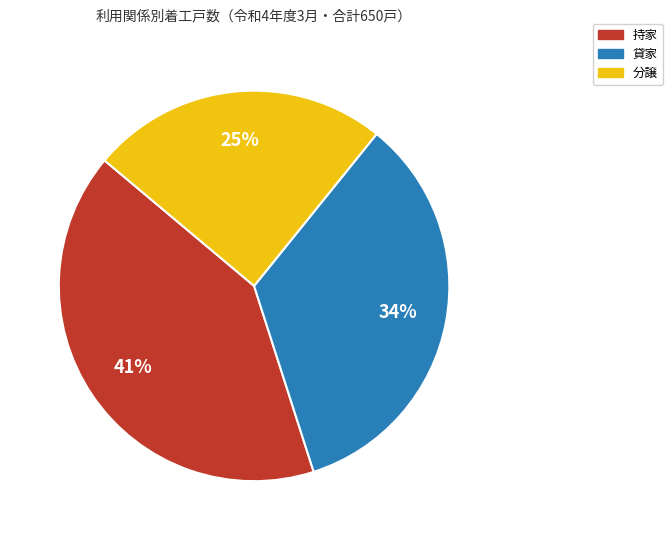

True or false: 持家 accounts for 29% of the total.

False